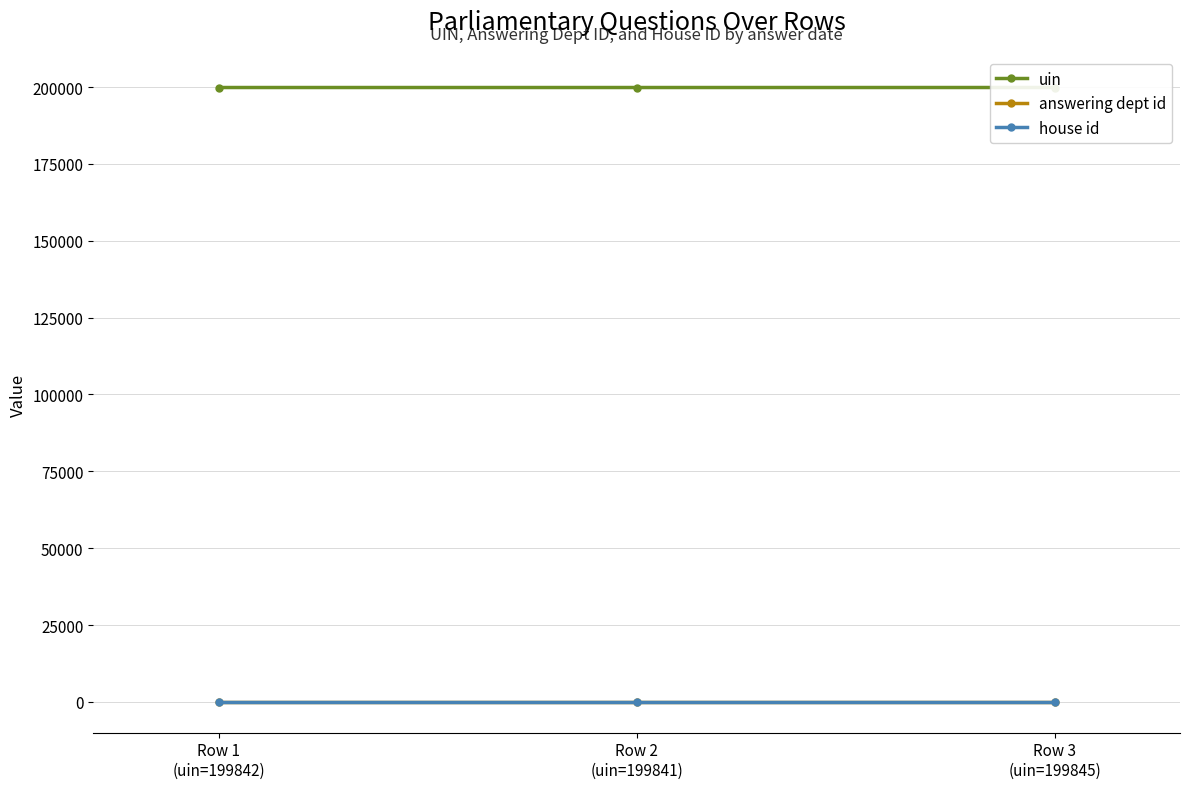

Which series has the widest spread of values?

uin